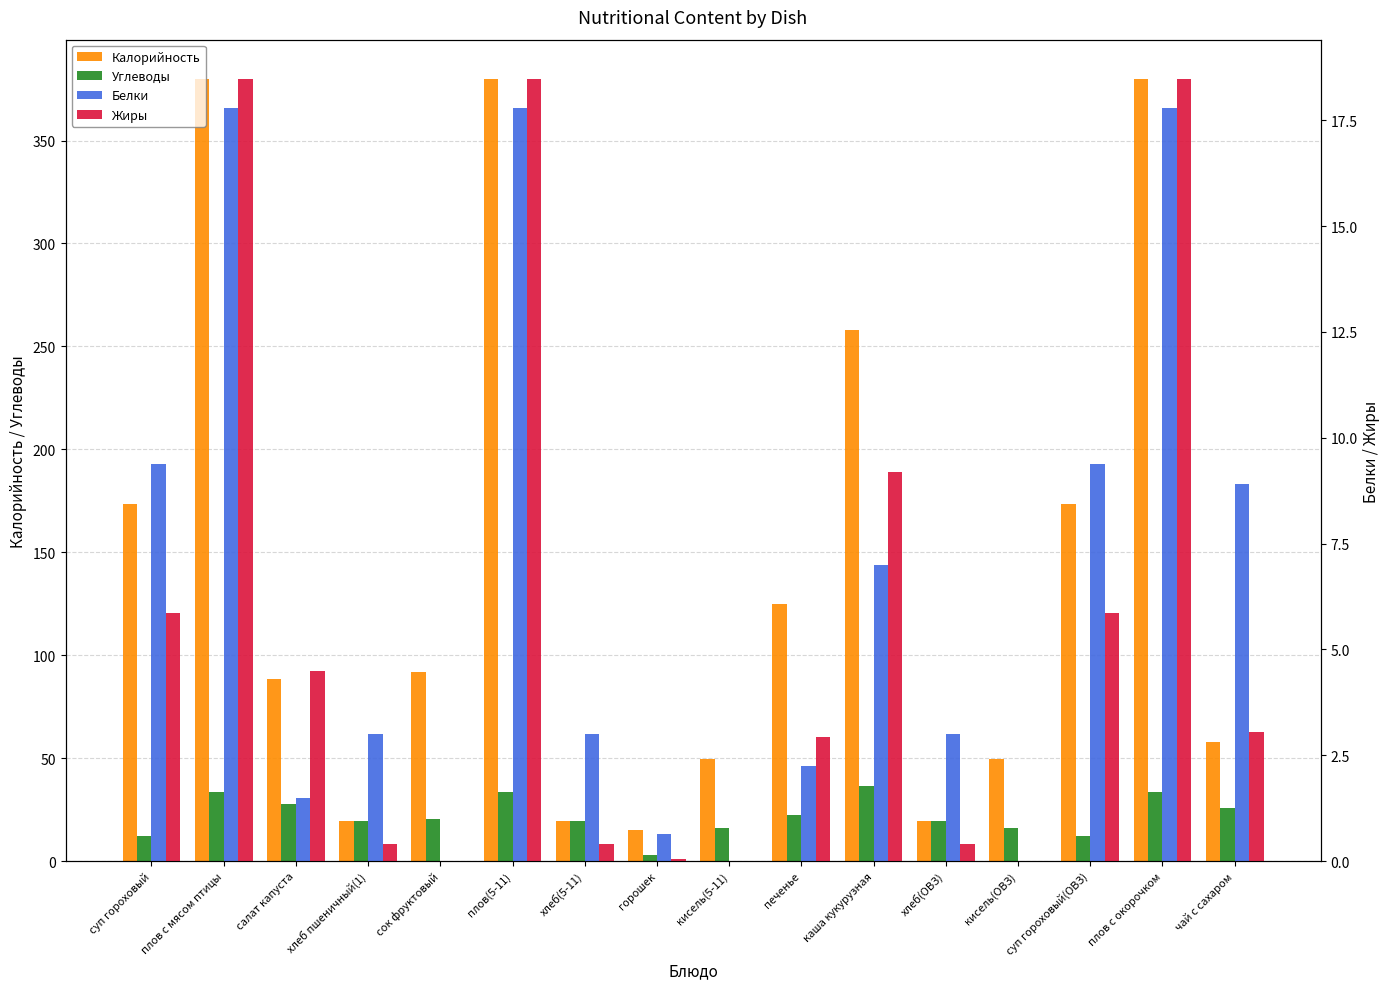

List the series in order of their peak value, lowest first.

Белки, Жиры, Углеводы, Калорийность